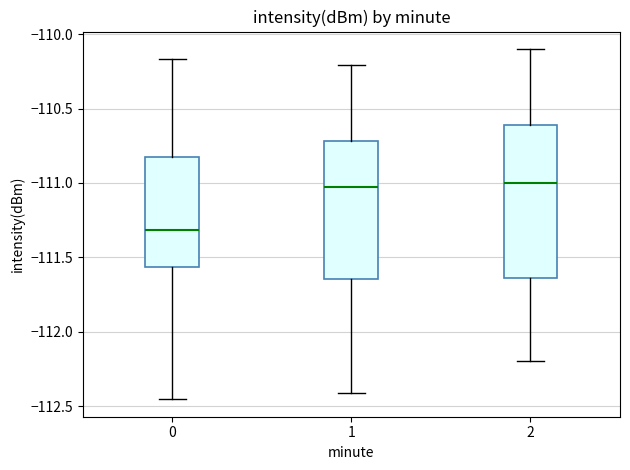

Comparing the boxes themselves (not the whiskers), which one is the tallest?

2